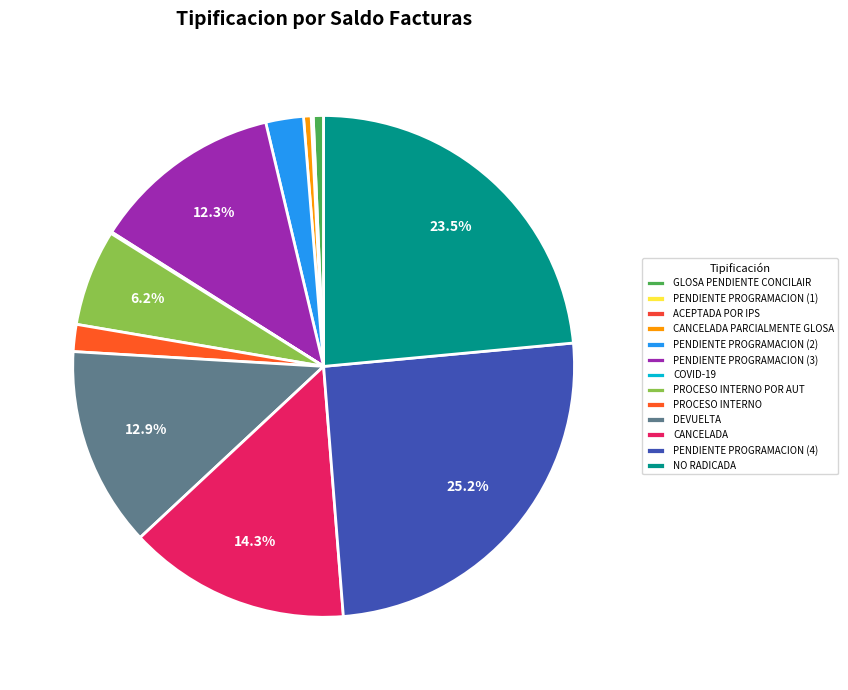

Which category has the biggest portion of the pie?

PENDIENTE PROGRAMACION (4)